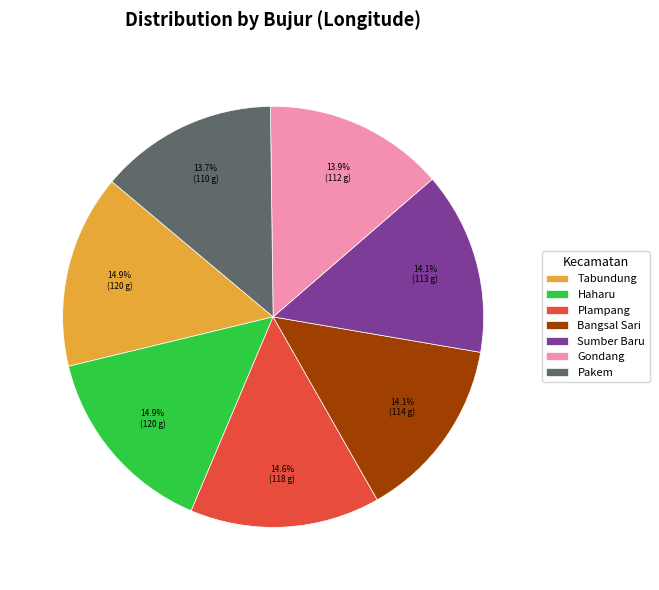

Is it true that Bangsal Sari is 26% of the pie?

False